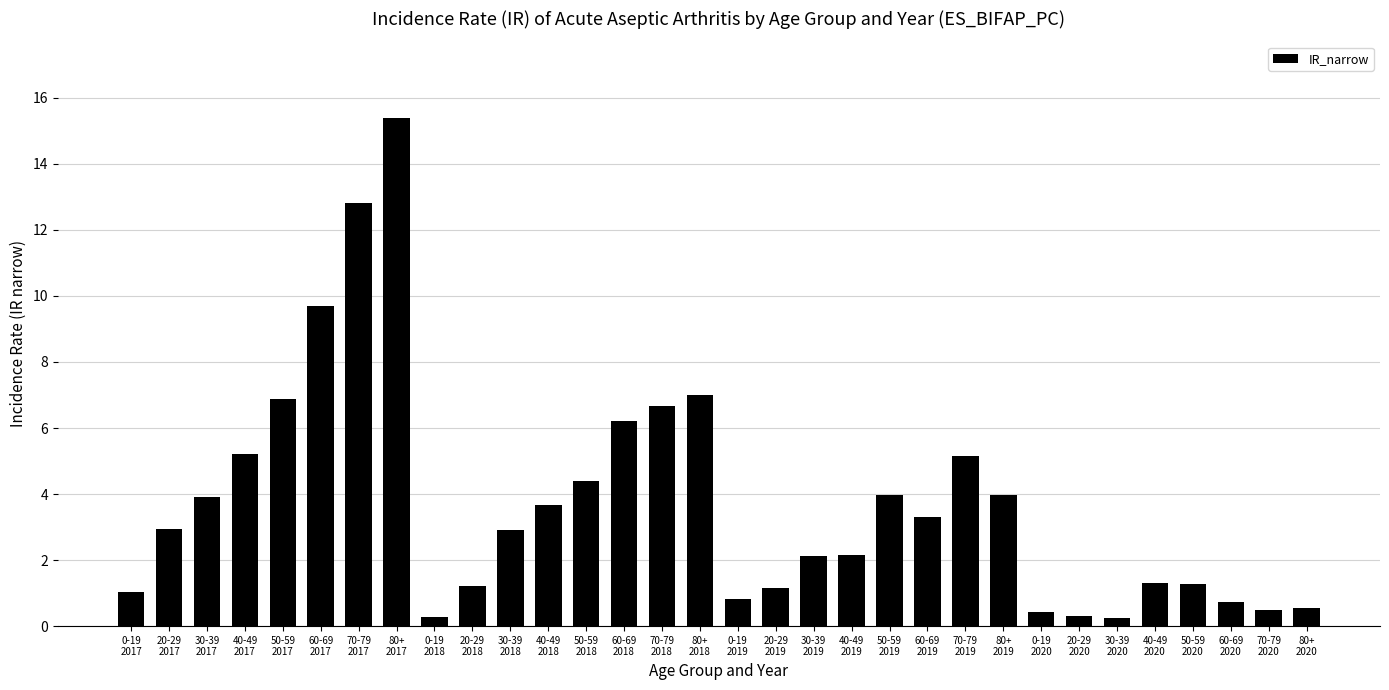

What is the change in value from 20-29
2018 to 30-39
2020?

-1.0